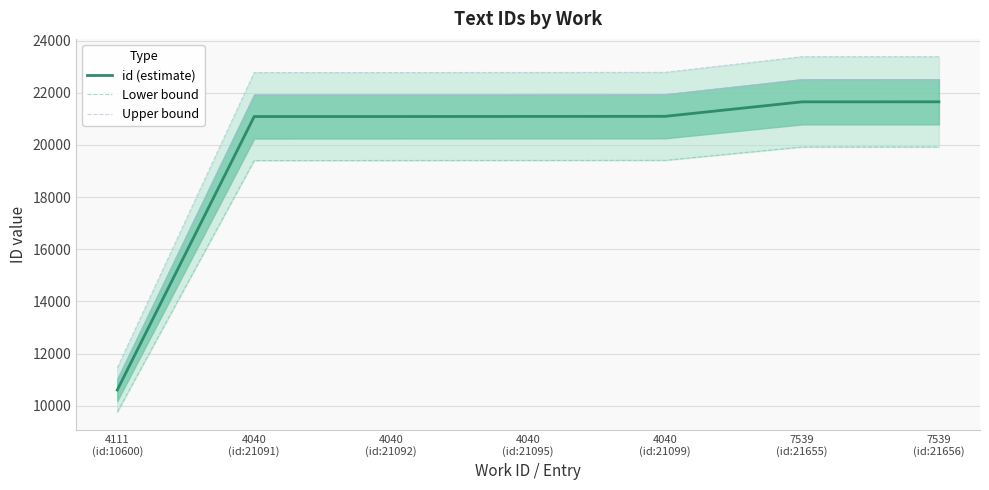

The value of Upper bound at 4040
(id:21099) is 5834.0. True or false?

False